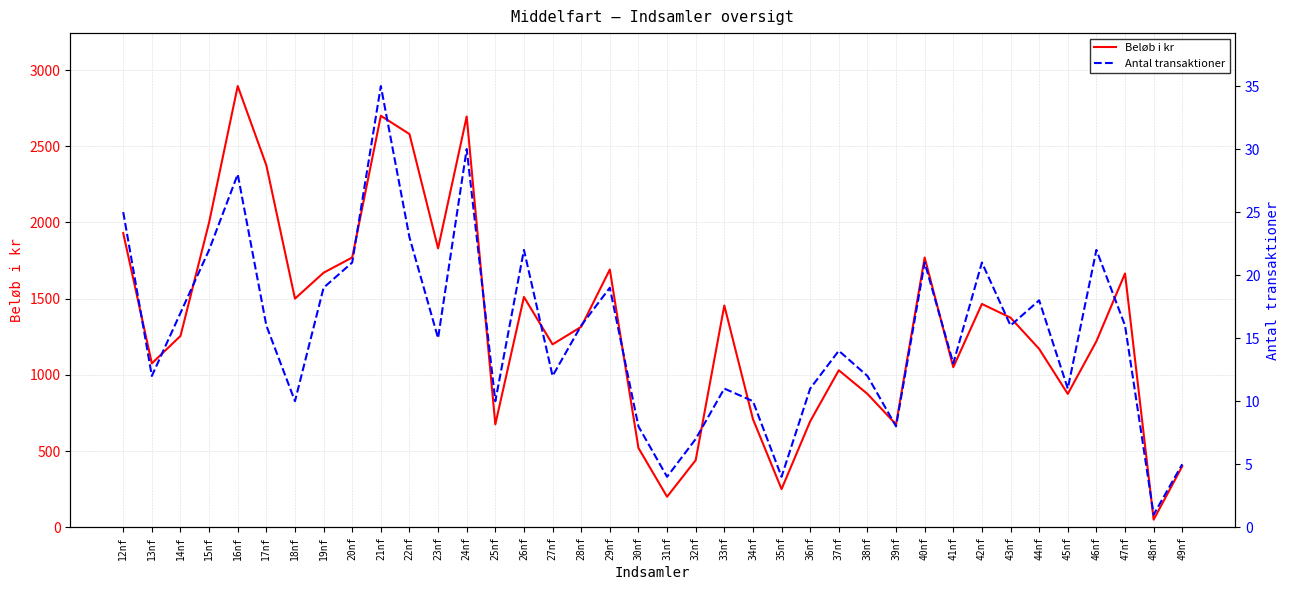

True or false: Beløb i kr and Antal transaktioner cross at least once.

False